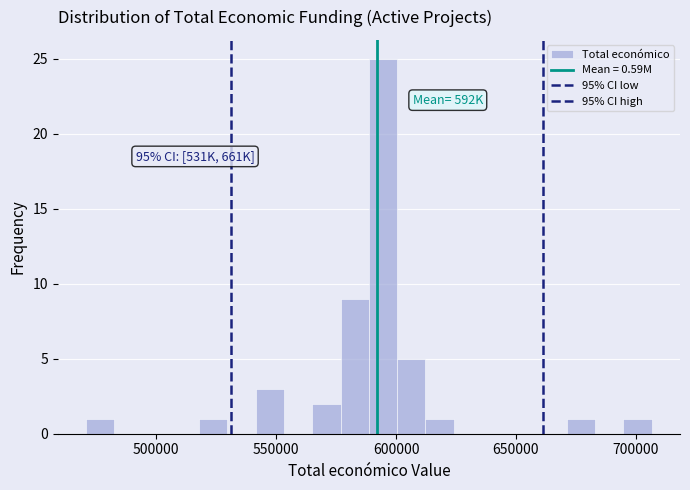

Around what value on the x-axis is the tallest bar? Give the approximate position of its centre, as read against the axis.

595000